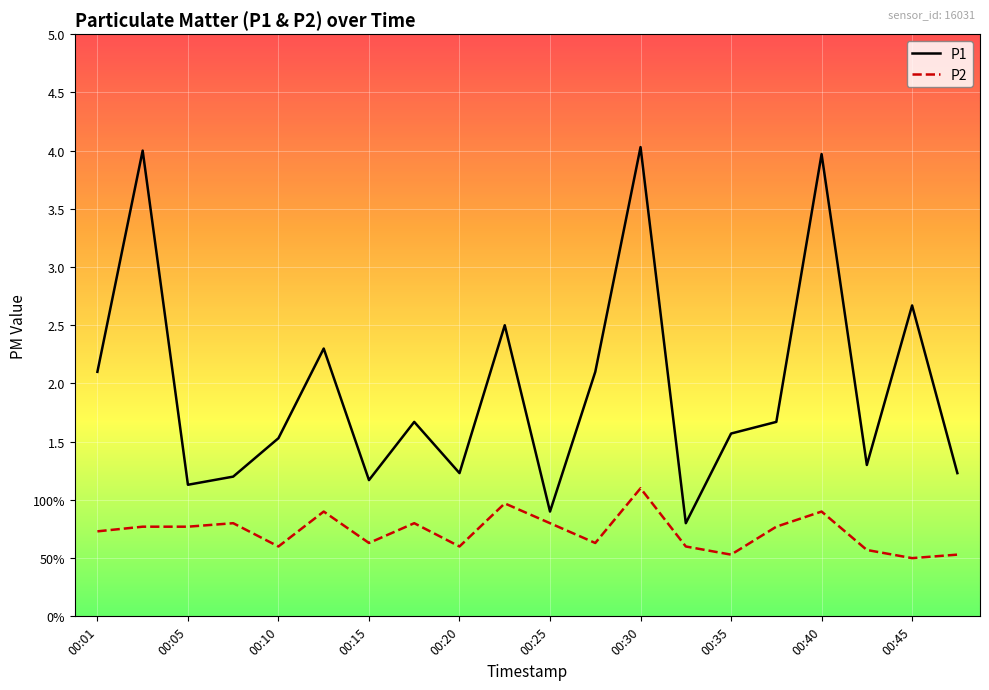

Reading right to left, extract all data points from this chart.

P1: 00:48=1.2	00:45=2.7	00:43=1.3	00:40=4.0	00:38=1.7	00:35=1.6	00:33=0.8	00:30=4.0	00:28=2.1	00:25=0.9	00:23=2.5	00:20=1.2	00:18=1.7	00:15=1.2	00:13=2.3	00:10=1.5	00:08=1.2	00:05=1.1	00:03=4.0	00:01=2.1
P2: 00:48=0.5	00:45=0.5	00:43=0.6	00:40=0.9	00:38=0.8	00:35=0.5	00:33=0.6	00:30=1.1	00:28=0.6	00:25=0.8	00:23=1.0	00:20=0.6	00:18=0.8	00:15=0.6	00:13=0.9	00:10=0.6	00:08=0.8	00:05=0.8	00:03=0.8	00:01=0.7